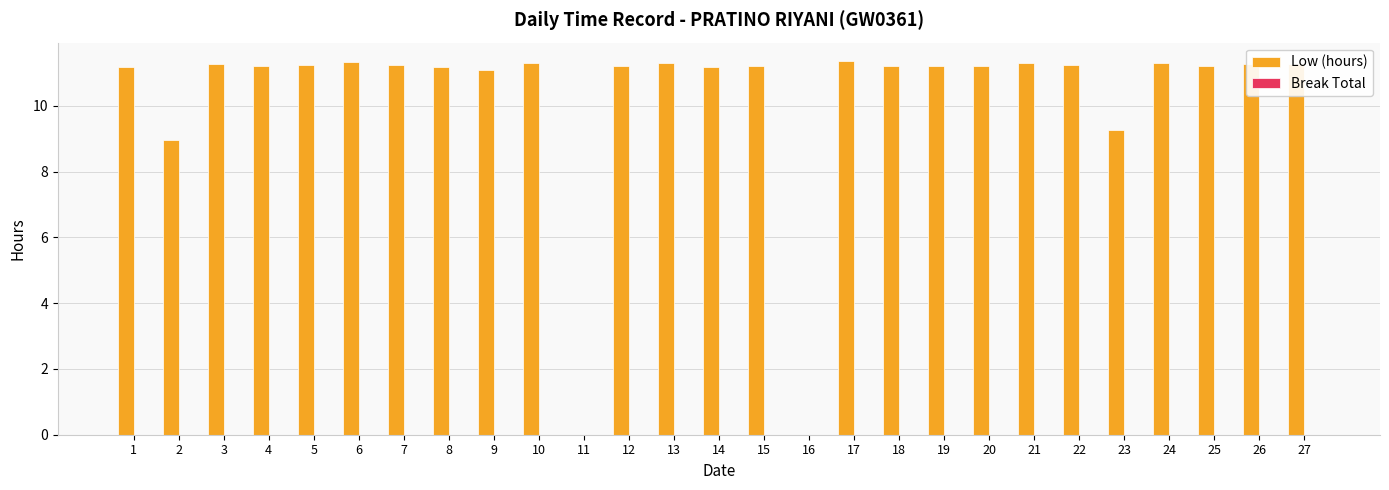

Which has a higher value, 16 or 4?

4